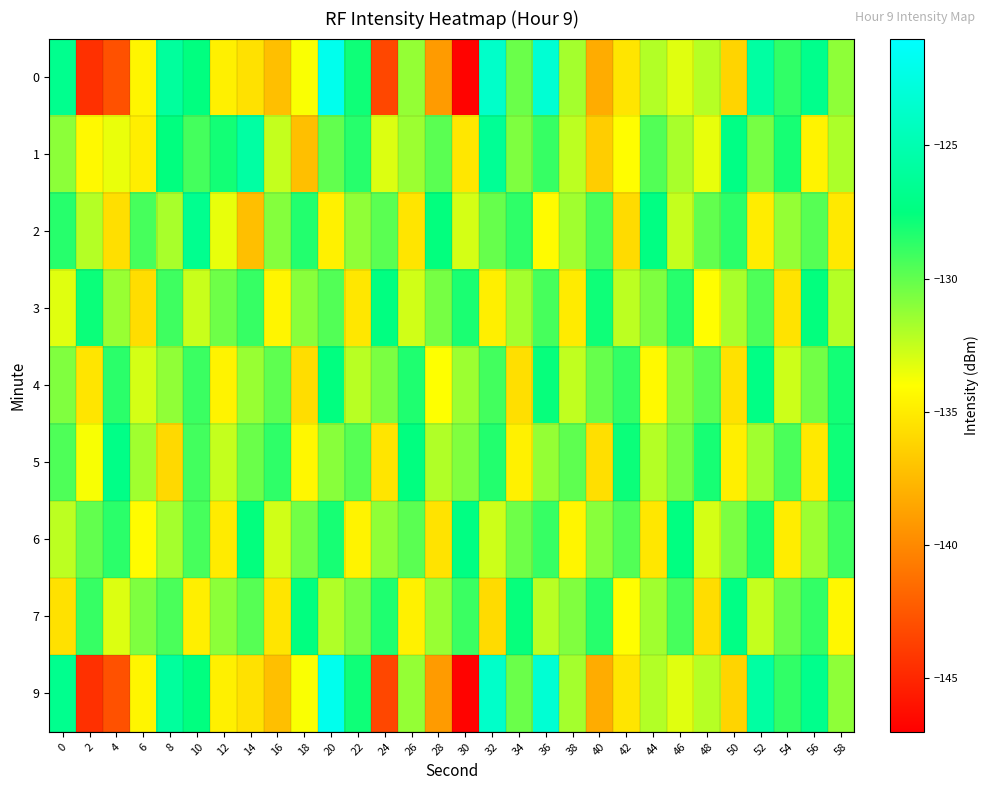

Between 26 and 22, which is larger?

22